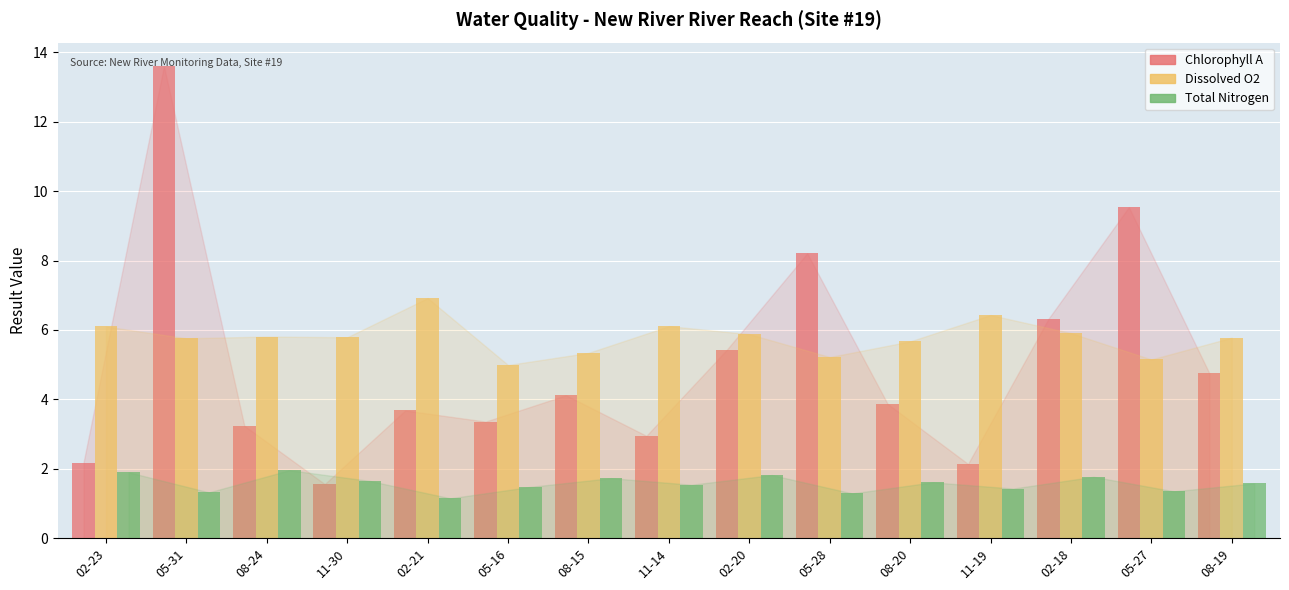

Which category has the lowest value in the Total Nitrogen series?

02-21